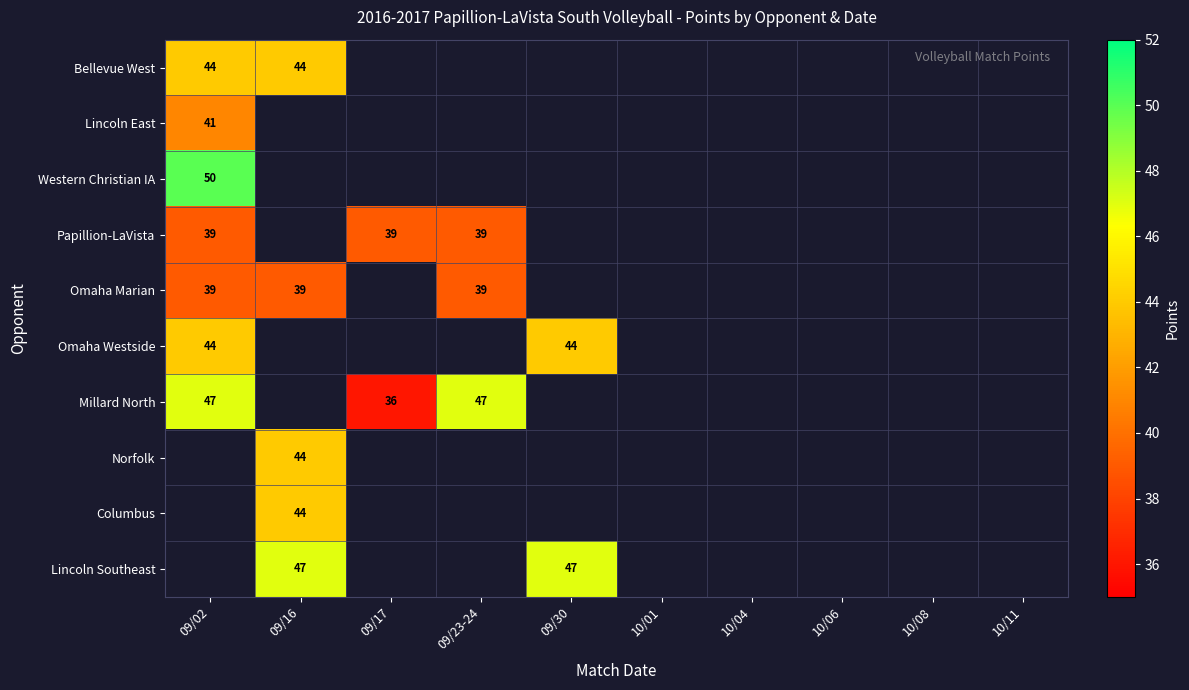

The Omaha Westside series shows 44.0 at 09/02. True or false?

True